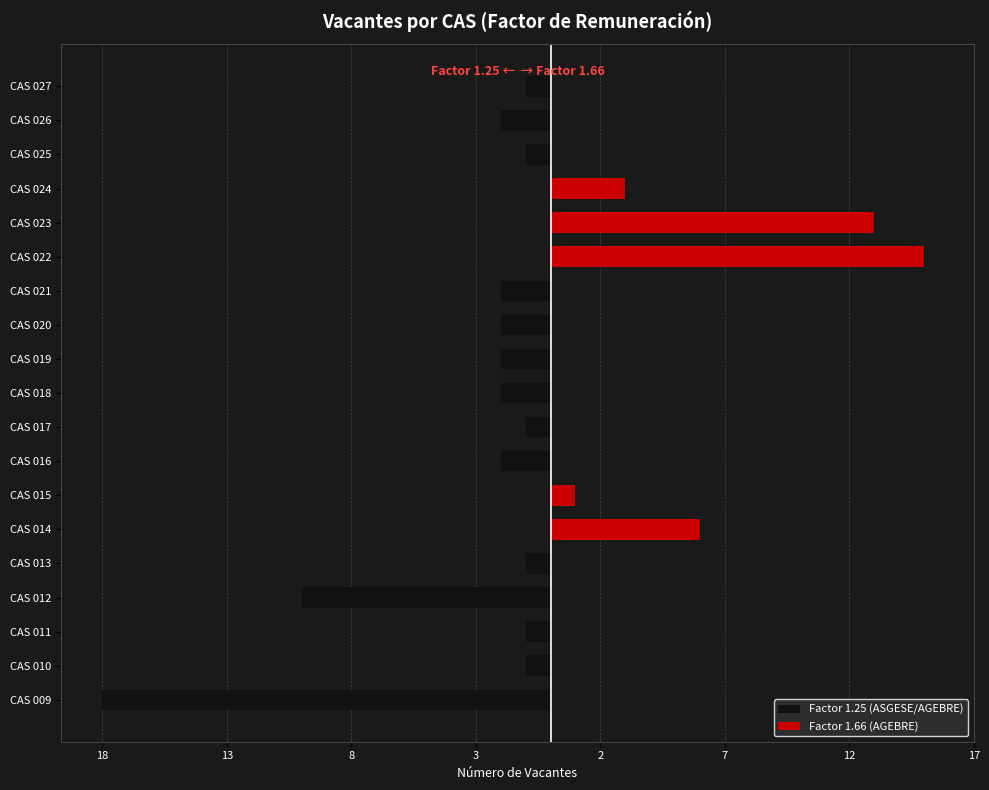

What is the difference between the second highest and minimum values in the Factor 1.25 (ASGESE/AGEBRE) series?

18